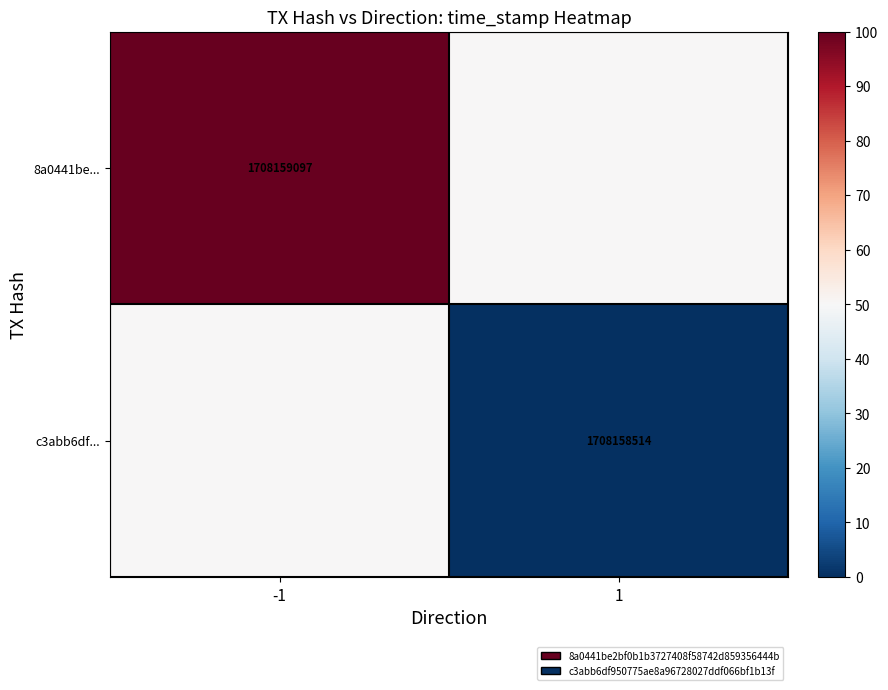

True or false: 8a0441be... has a value of 1708159097 at -1.

True